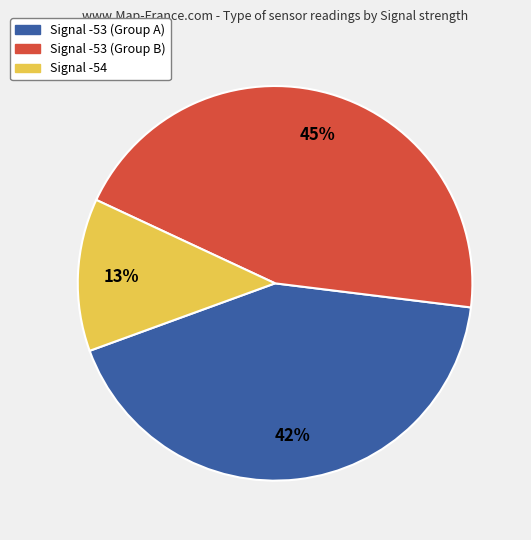

Count the number of slices in the pie.

3